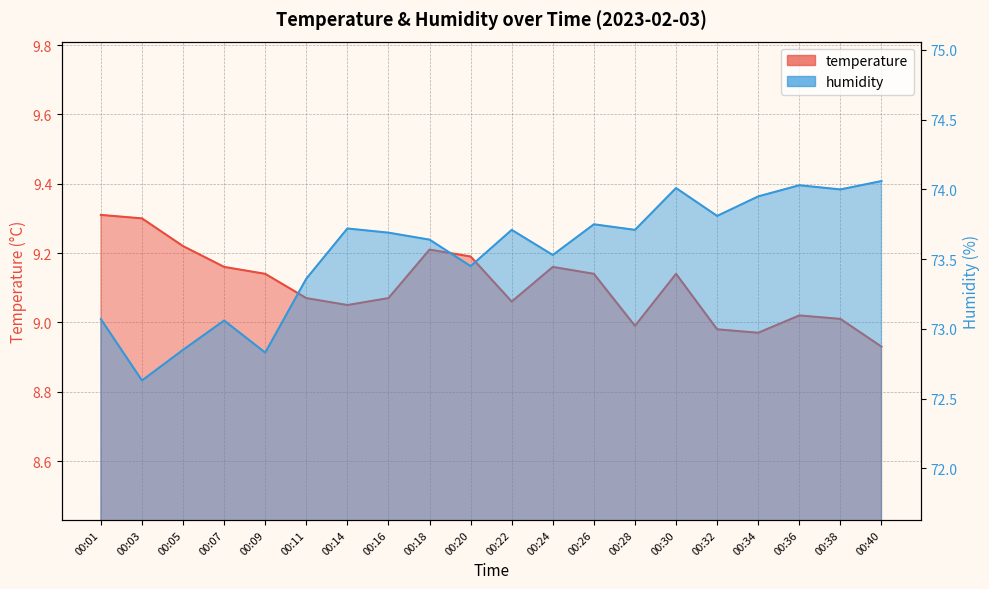

Count the number of categories in the chart.

20